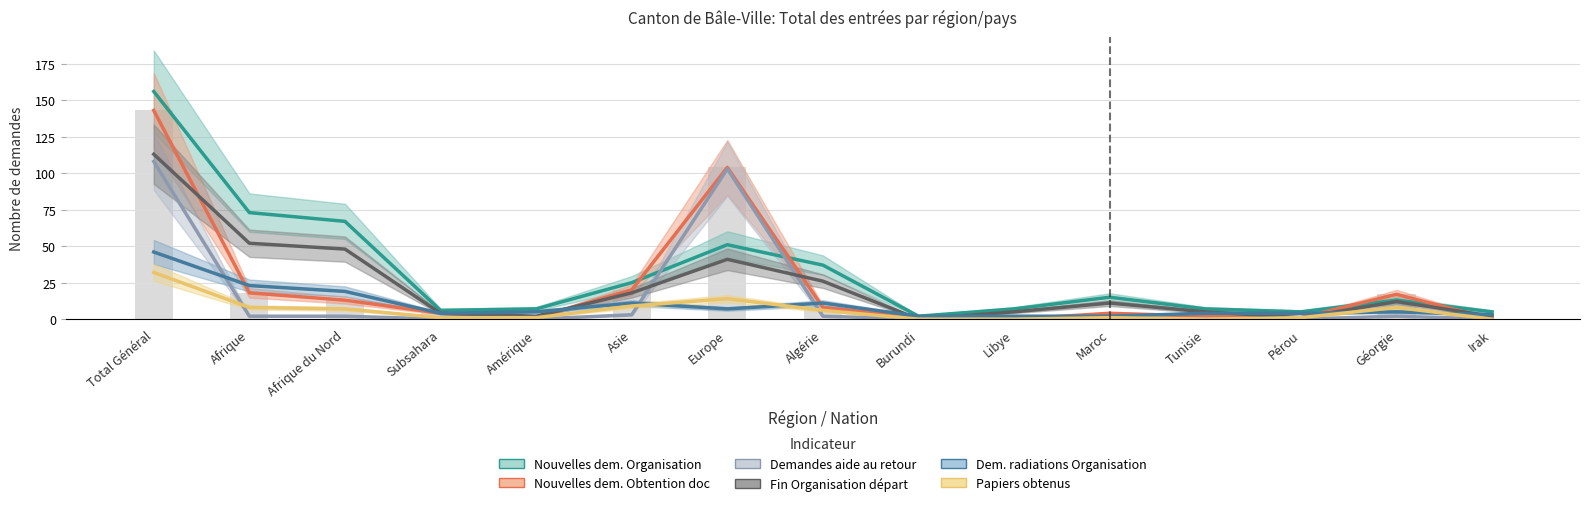

Which series has the widest spread of values?

Nouvelles dem. Organisation